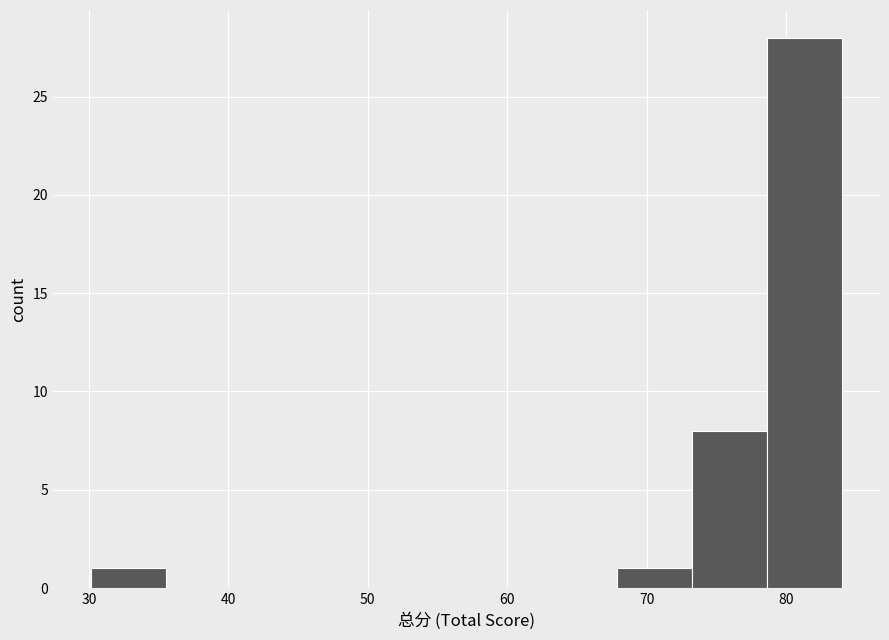

Reading left to right, transcribe this chart: for each bar, give the range it covers on the x-axis and its height. Neither the bar edges nor the heights are printed on the chart, so give them approximately, as read against the axes.

30 to 36: 1
36 to 41: 0
41 to 46: 0
46 to 52: 0
52 to 57: 0
57 to 62: 0
62 to 68: 0
68 to 73: 1
73 to 79: 8
79 to 84: 28